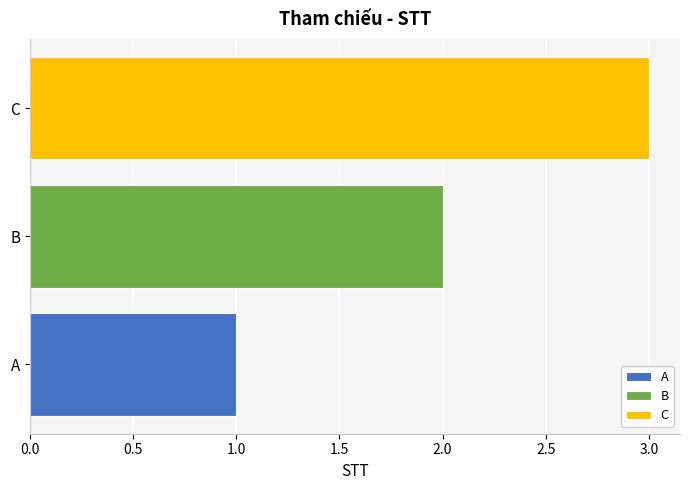

Is it true that B equals 1 at B?

False